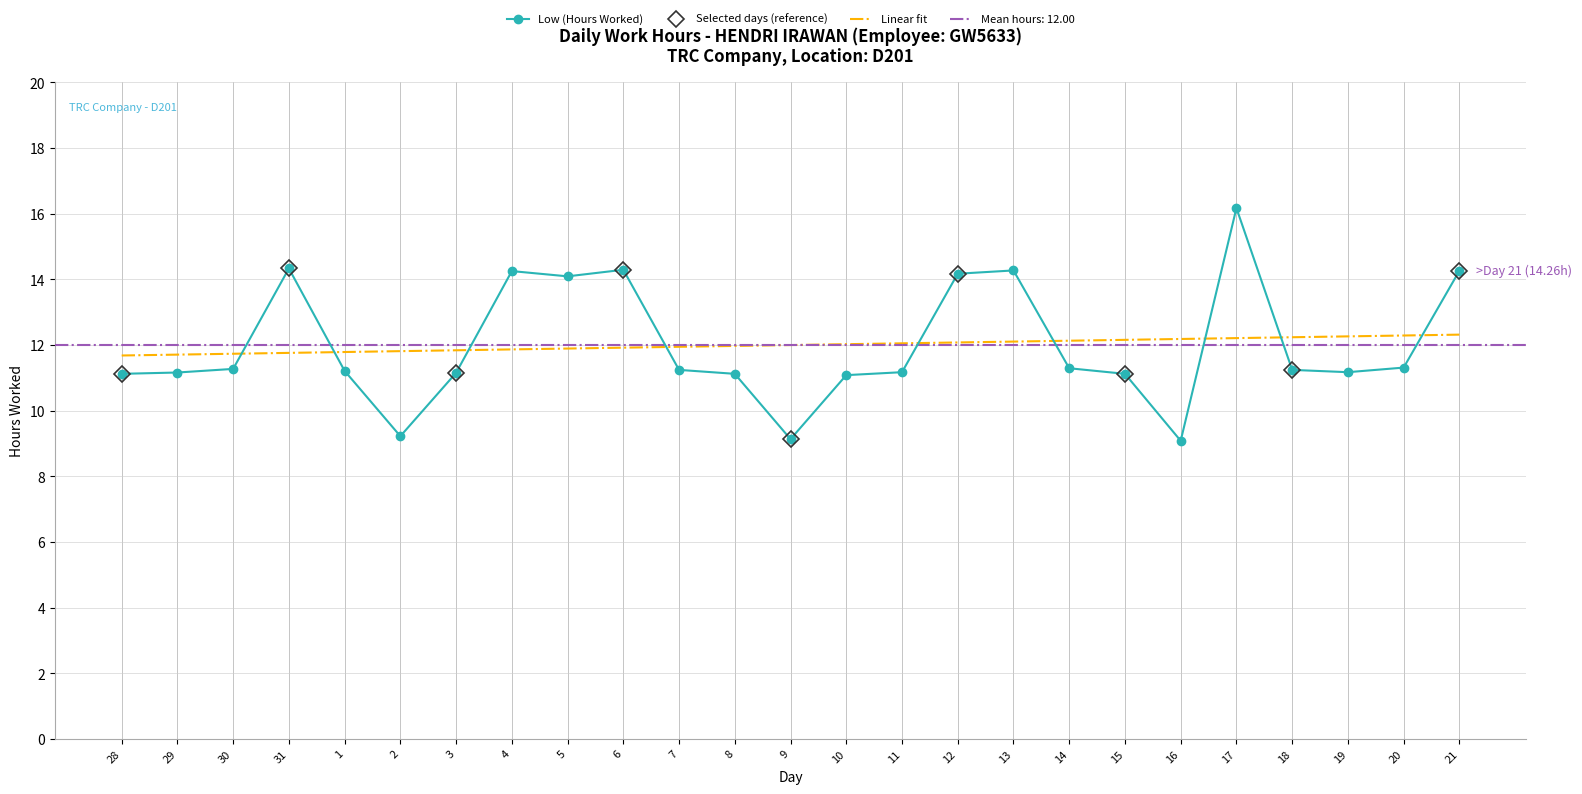

How many lines are shown in the chart?

1